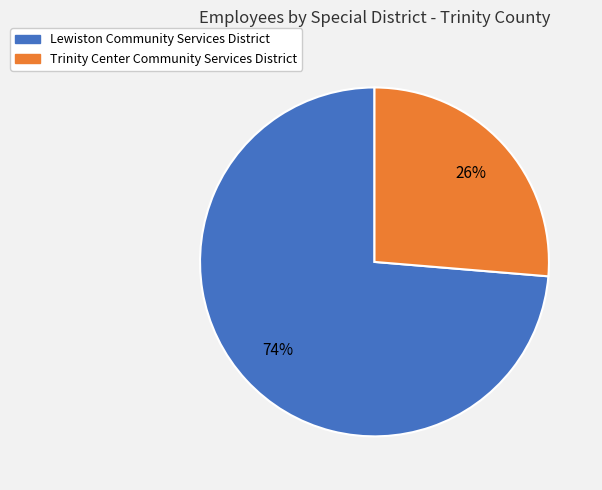

Approximately how many times larger is the value at Trinity Center Community Services District compared to Lewiston Community Services District?

0.4